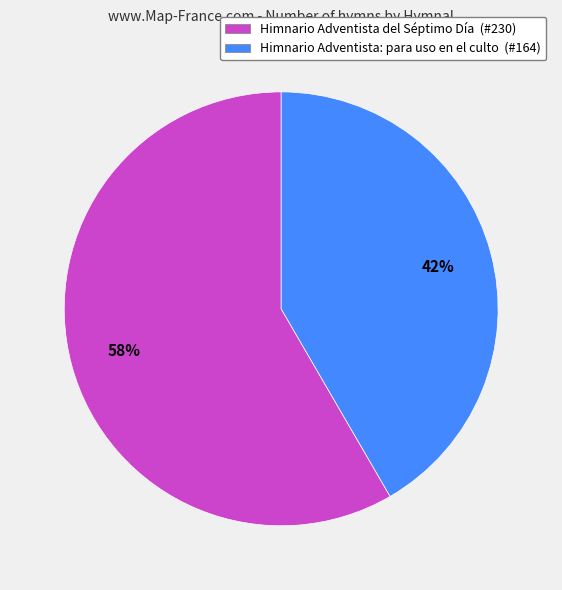

How many slices are in this pie chart?

2